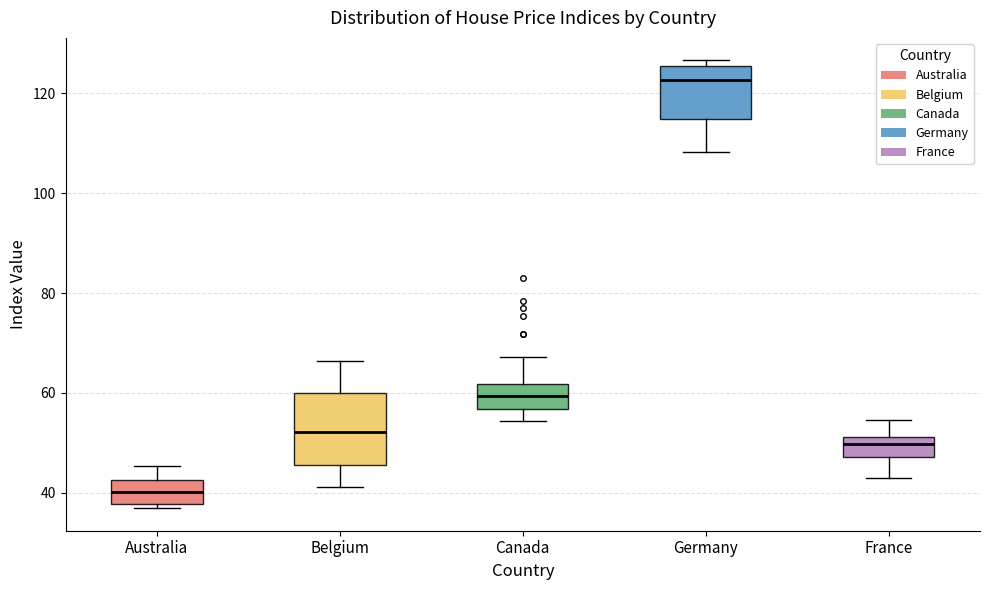

Reading left to right, read every box against the y-axis: the position of its median line, the range the box covers, and the ends of its whiskers. The values are not printed on the chart, so give them approximately, as read against the axis.

Australia: median 40, box 38 to 42, whiskers 36 to 46
Belgium: median 52, box 46 to 60, whiskers 42 to 66
Canada: median 60, box 56 to 62, whiskers 54 to 68
Germany: median 122, box 114 to 126, whiskers 108 to 126 (just above the box's upper edge)
France: median 50, box 48 to 52, whiskers 44 to 54